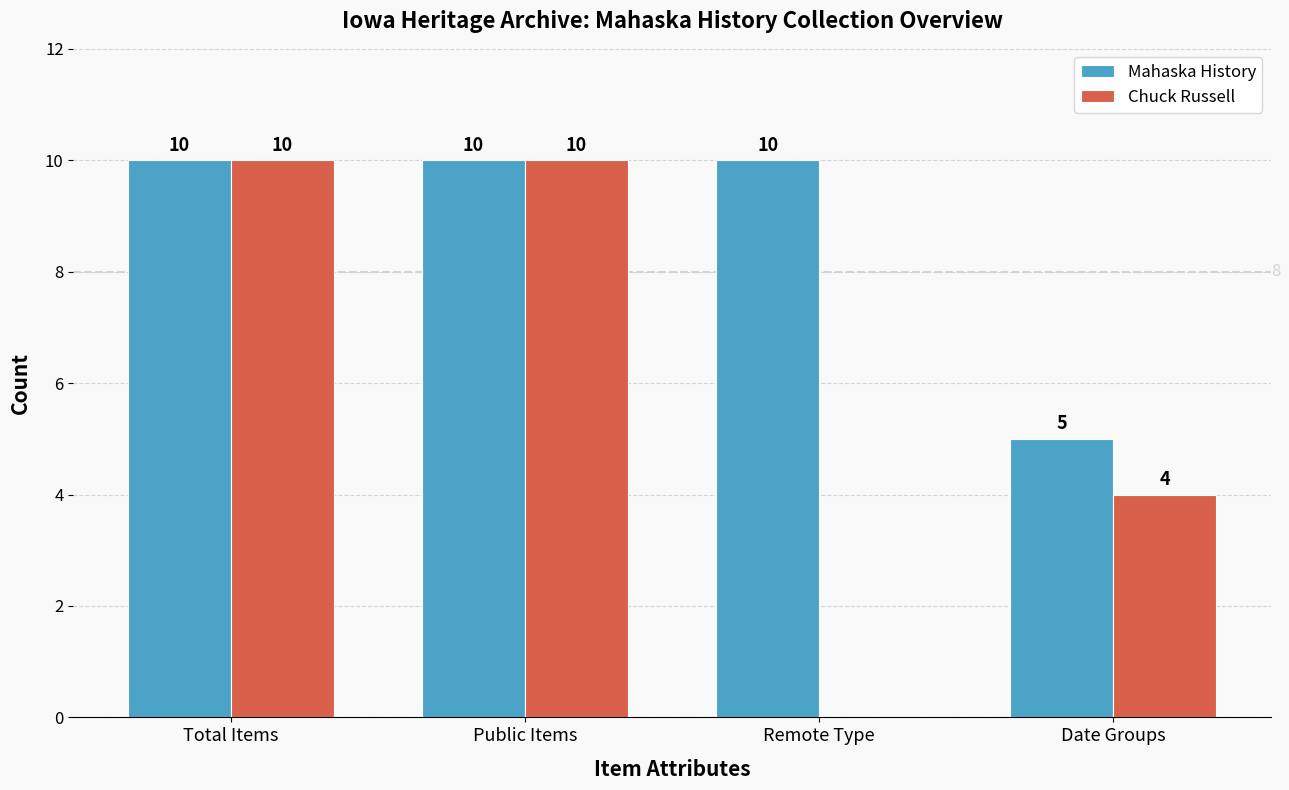

What are all the series names shown in the legend?

Mahaska History, Chuck Russell